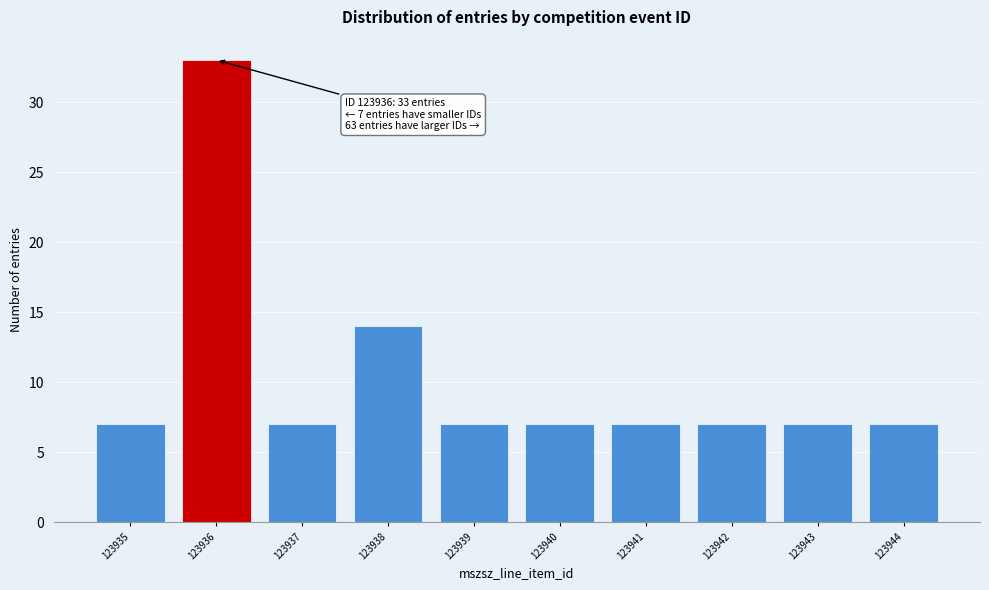

Reading left to right, what are all the values shown in this chart?

7	33	7	14	7	7	7	7	7	7